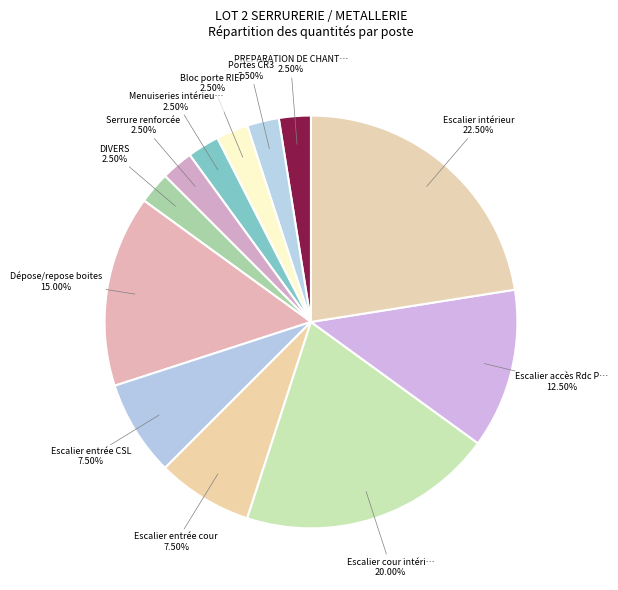

How many slices are in this pie chart?

12